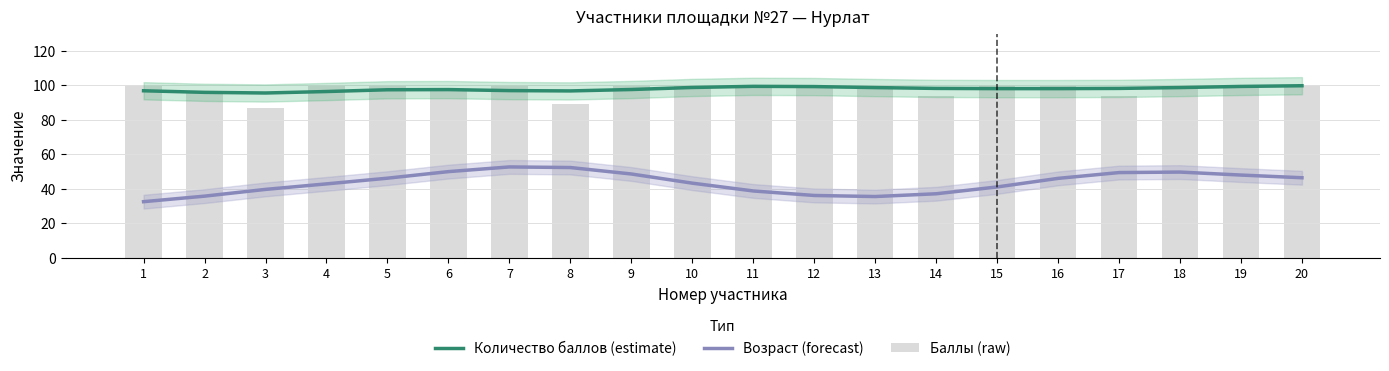

What is the total value across all series at 20?

246.1